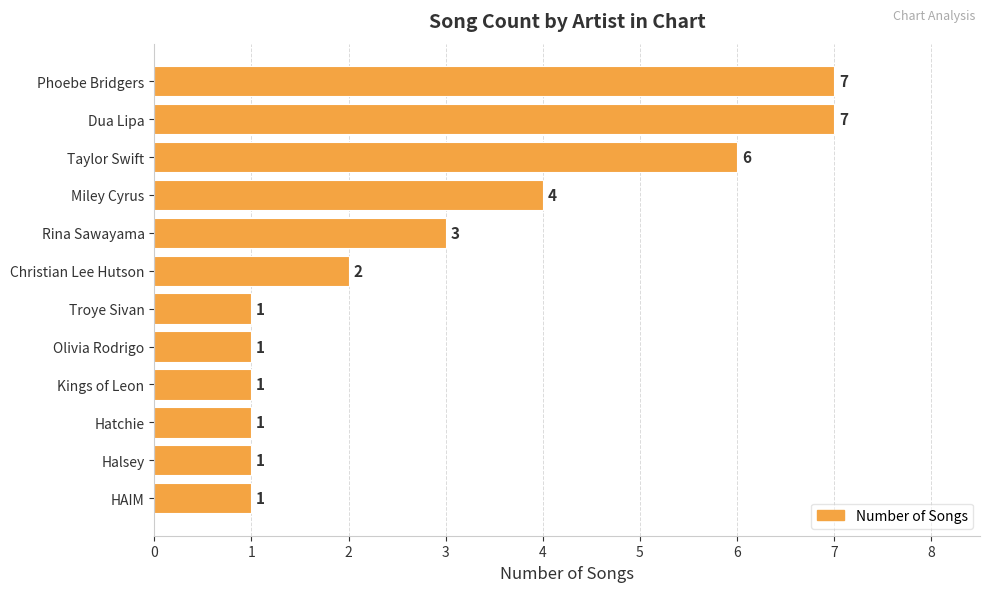

At which label is the value closest to 4?

Miley Cyrus